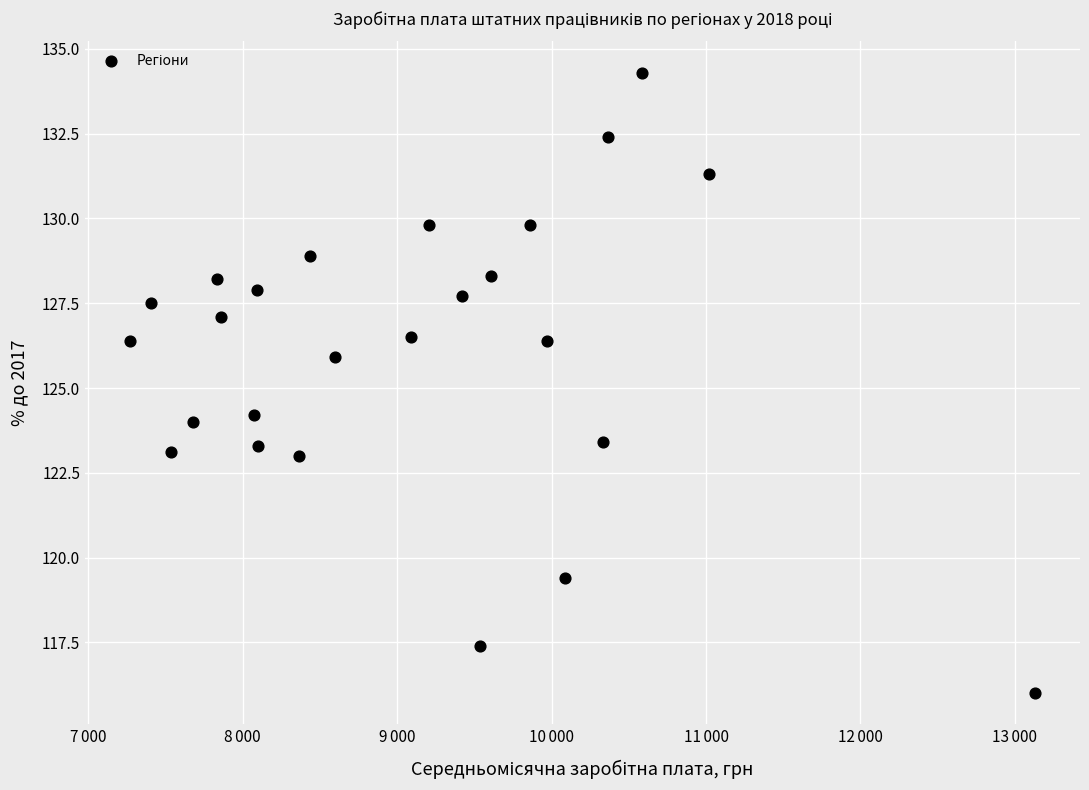

What is the range of Y values (max minus min)?

18.3